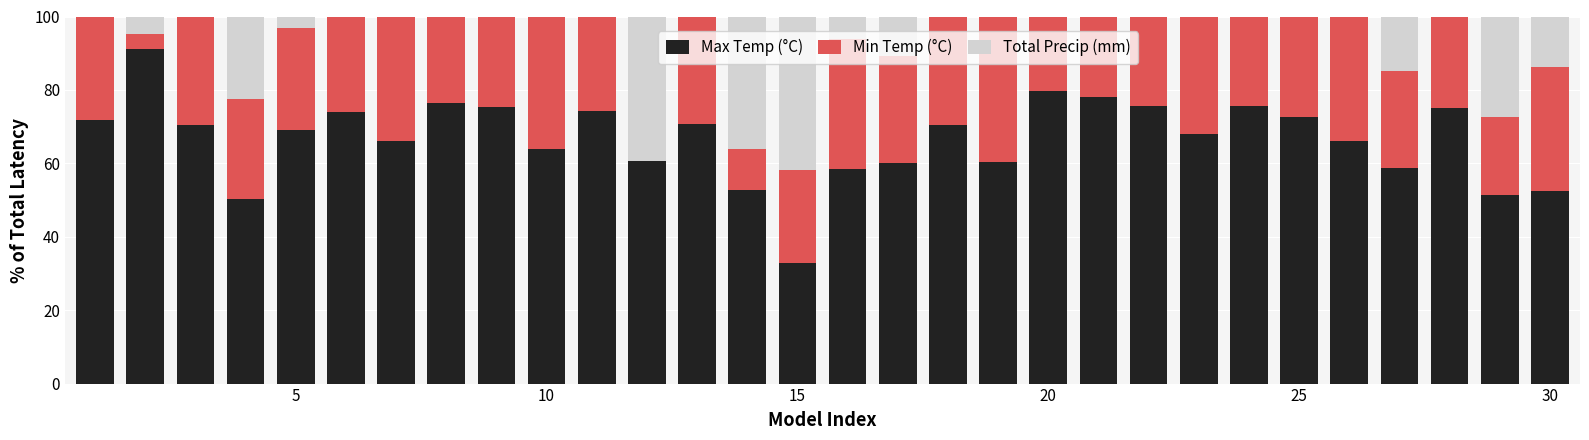

How many series are shown in this chart?

3